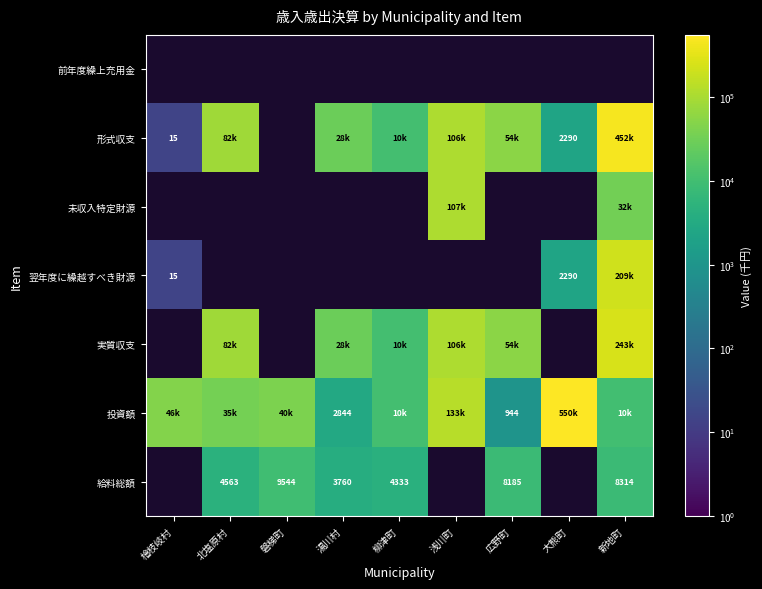

Between 磐梯町 and 北塩原村, which is larger?

北塩原村